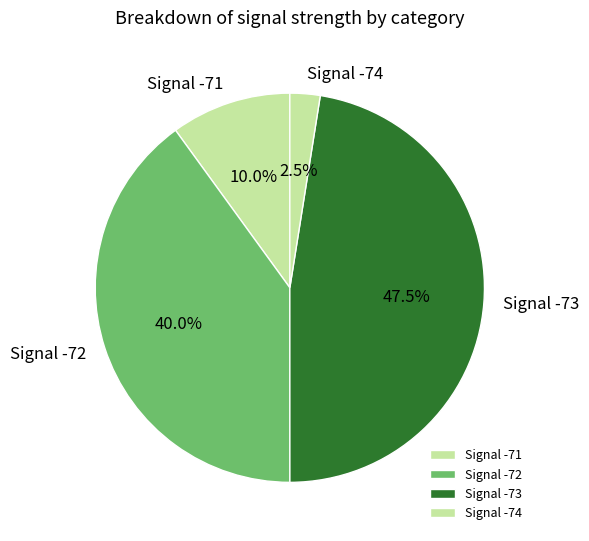

What portion of the pie excludes Signal -74?

97.5%